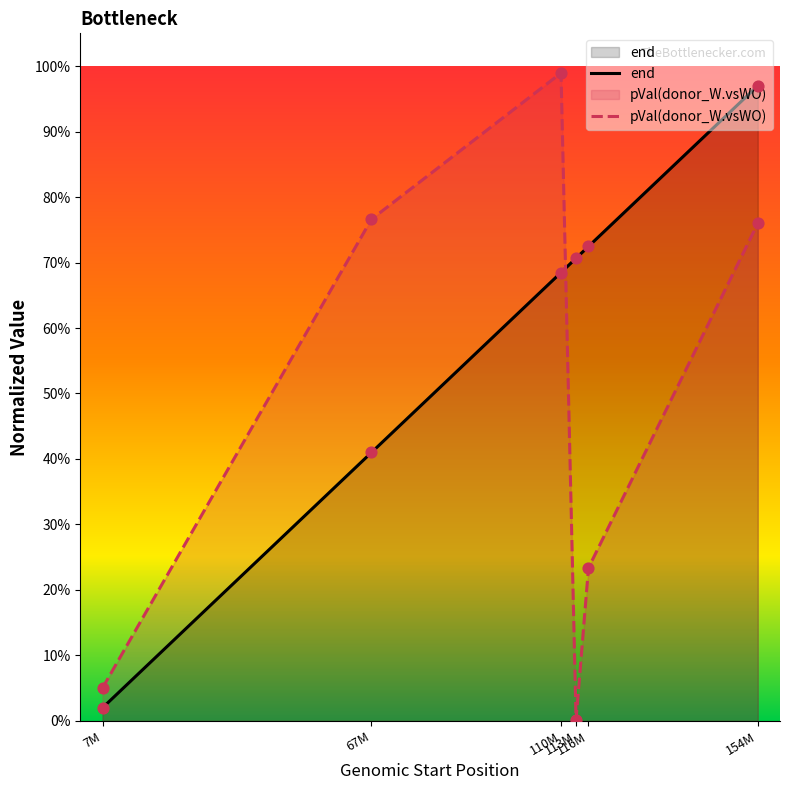

Which series contains the lowest Y value?

pVal(donor_W.vsWO)